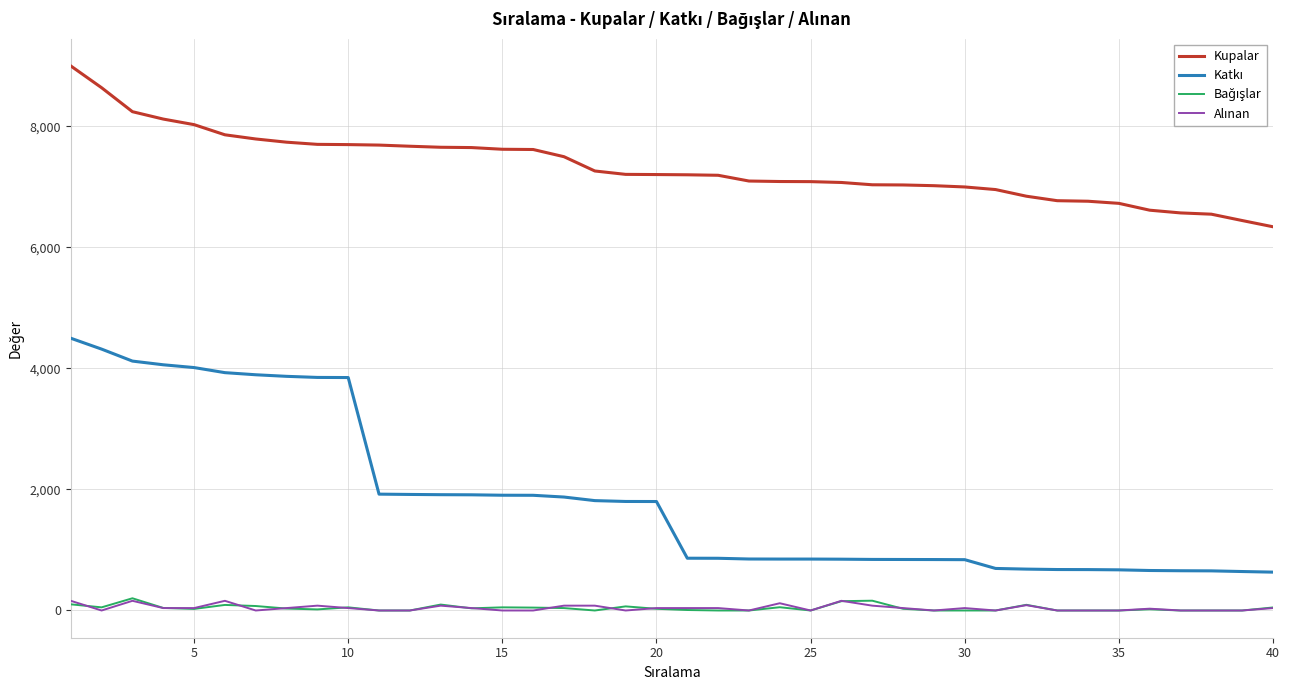

What is the lowest value of the Kupalar series?

6342